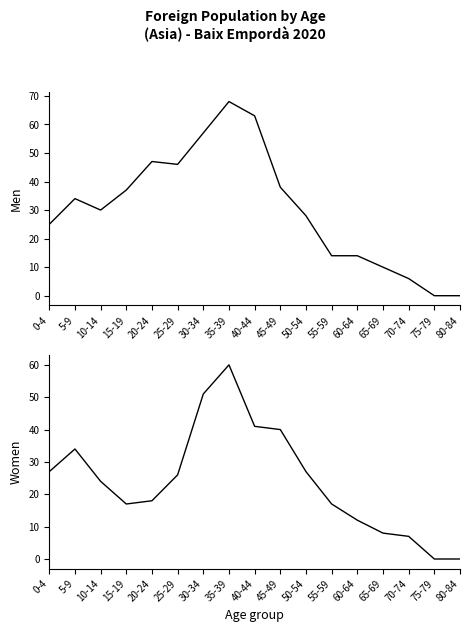

How many values in the Men series exceed 30?

8